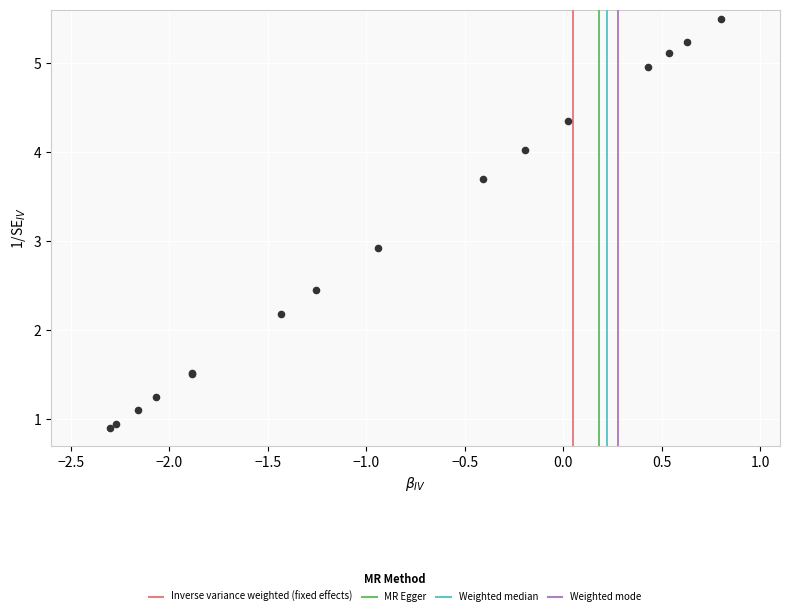

What Y value in the scatter plot is closest to 3?

2.9